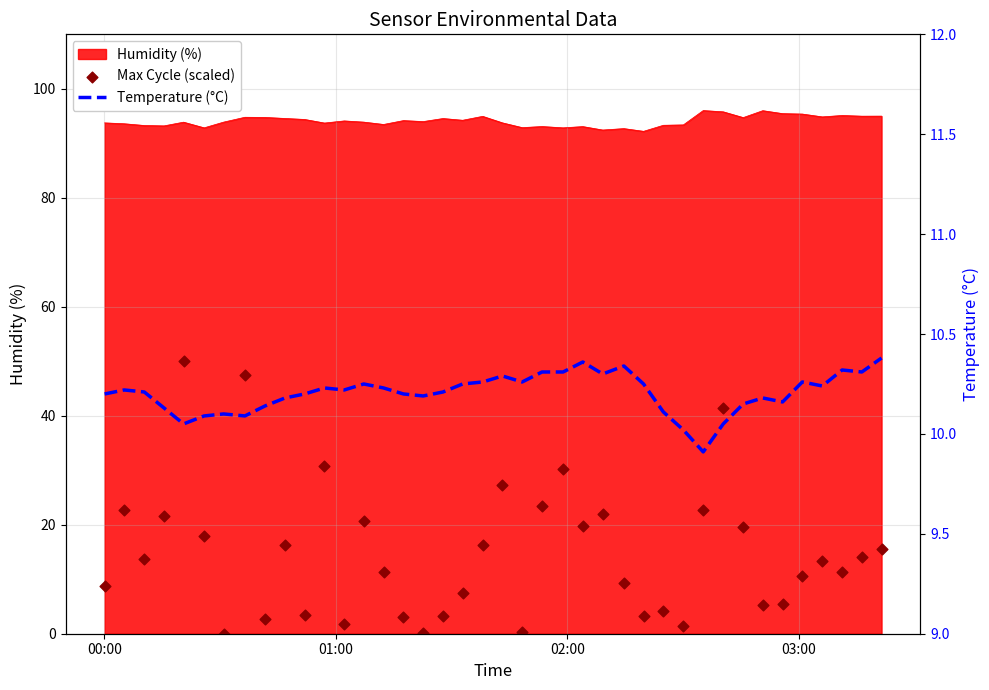

What is the highest value of the Humidity (%) series?

96.0